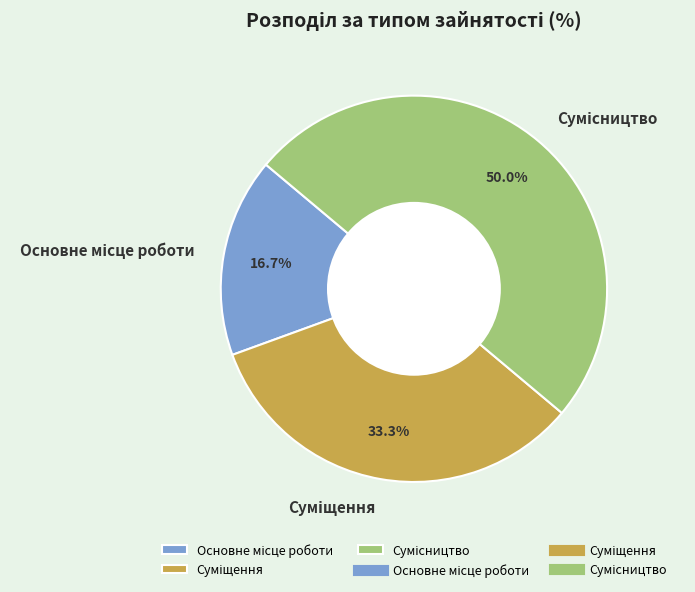

What percentage is the Суміщення slice, to the nearest percent?

33%